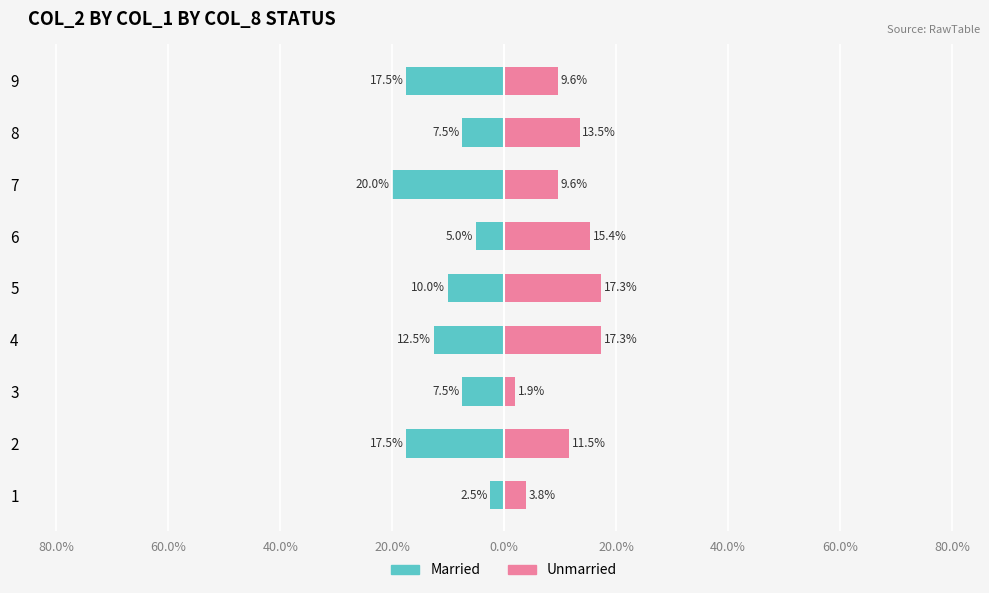

How many groups of bars are there?

9